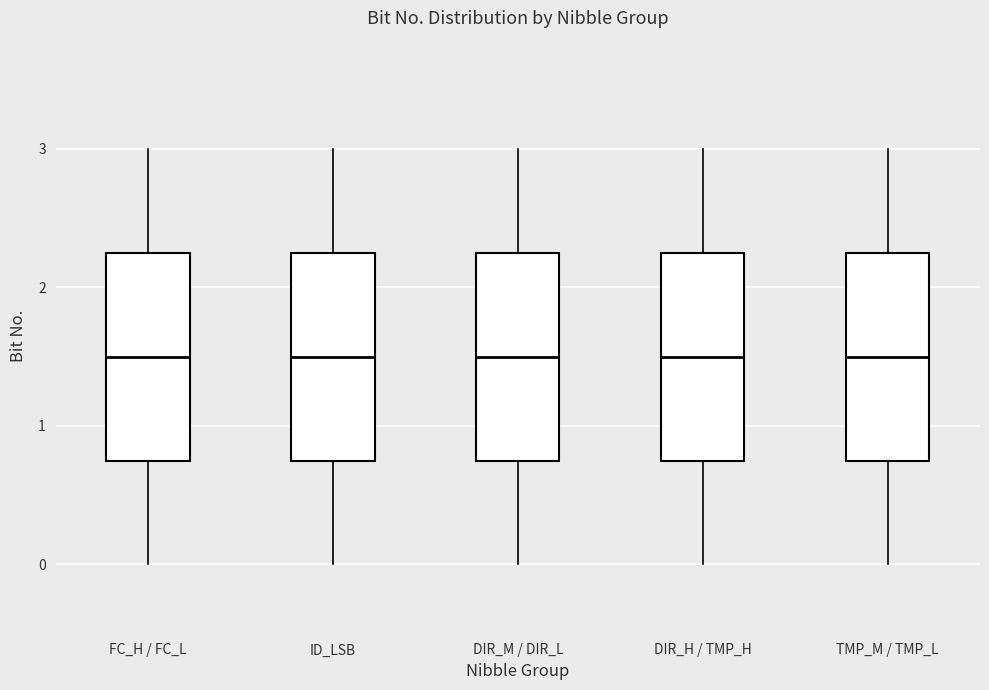

Reading left to right, transcribe this box plot: for each box, give where its median line is, the range the box spans, and where its two whiskers end, as read against the y-axis. The values are not printed on the chart, so give them approximately, as read against the axis.

FC_H / FC_L: median 1.5, box 0.8 to 2.3, whiskers 0.0 to 3.0
ID_LSB: median 1.5, box 0.8 to 2.3, whiskers 0.0 to 3.0
DIR_M / DIR_L: median 1.5, box 0.8 to 2.3, whiskers 0.0 to 3.0
DIR_H / TMP_H: median 1.5, box 0.8 to 2.3, whiskers 0.0 to 3.0
TMP_M / TMP_L: median 1.5, box 0.8 to 2.3, whiskers 0.0 to 3.0